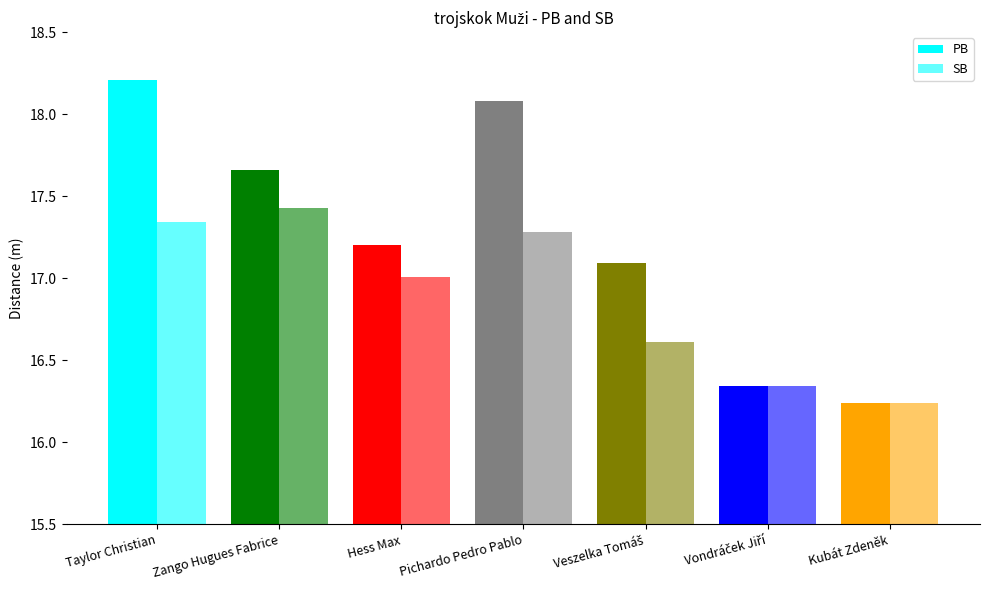

Count the number of categories in the chart.

7